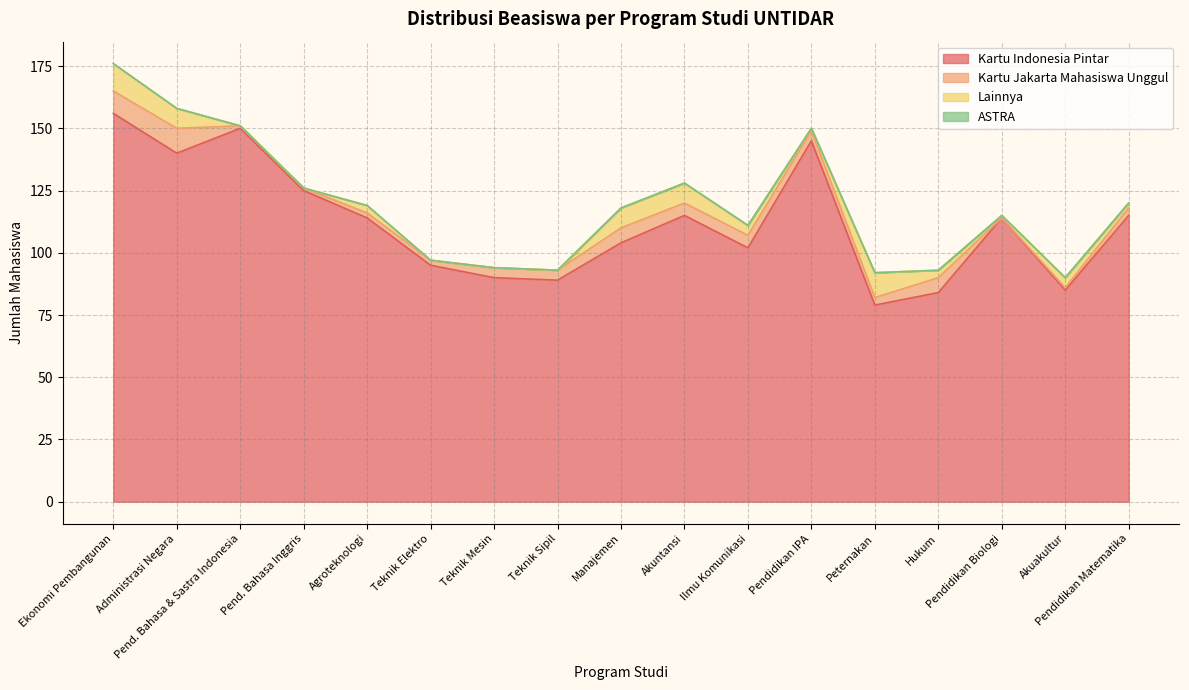

True or false: Kartu Indonesia Pintar and Lainnya intersect in this chart.

False